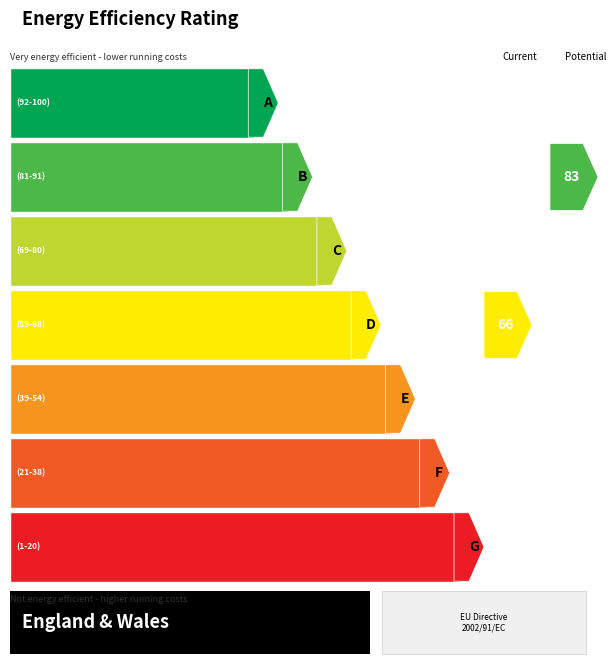

Which has a higher value, 1.484 or 1.663?

1.663